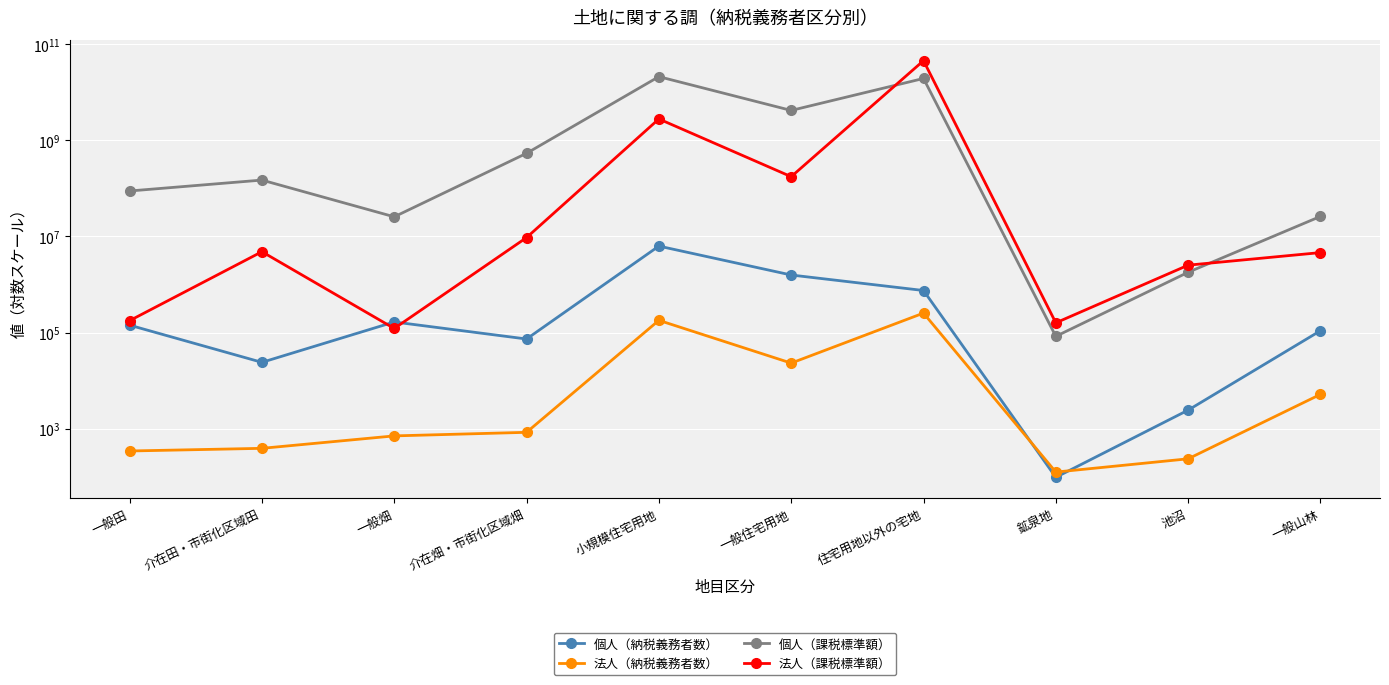

The value of 法人（課税標準額） at 住宅用地以外の宅地 is 27689979615. True or false?

False